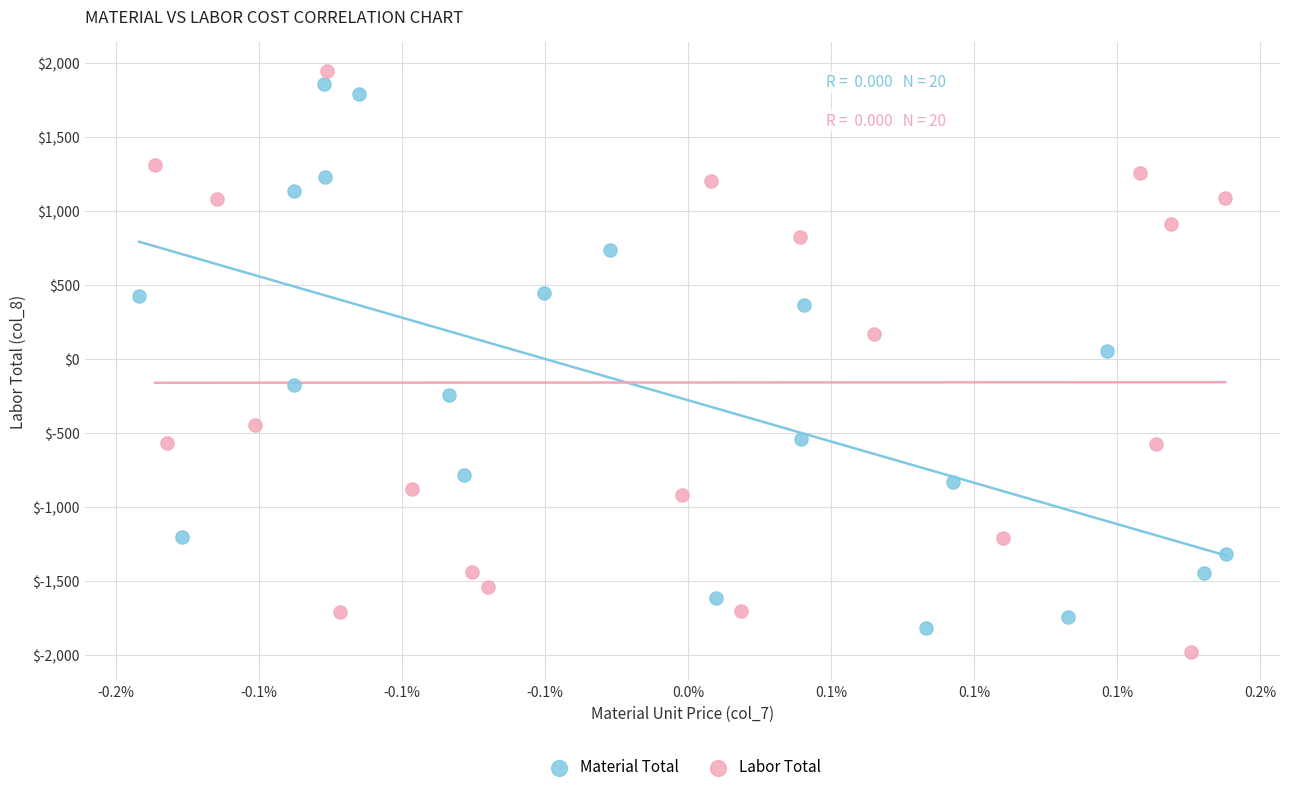

Which series contains the lowest Y value?

Labor Total